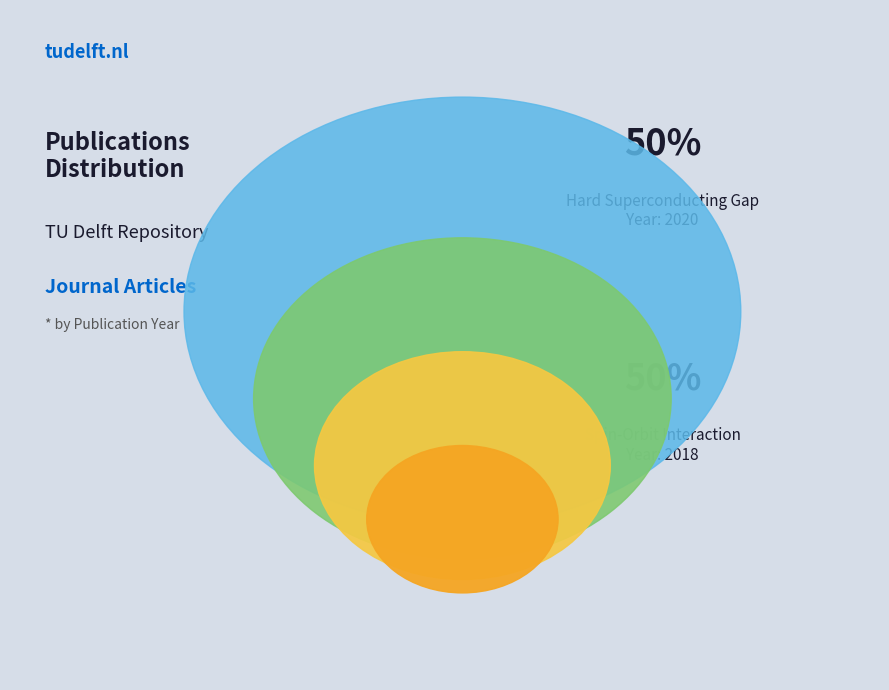

Is it true that Spin-Orbit Interaction (2018) is 65% of the pie?

False